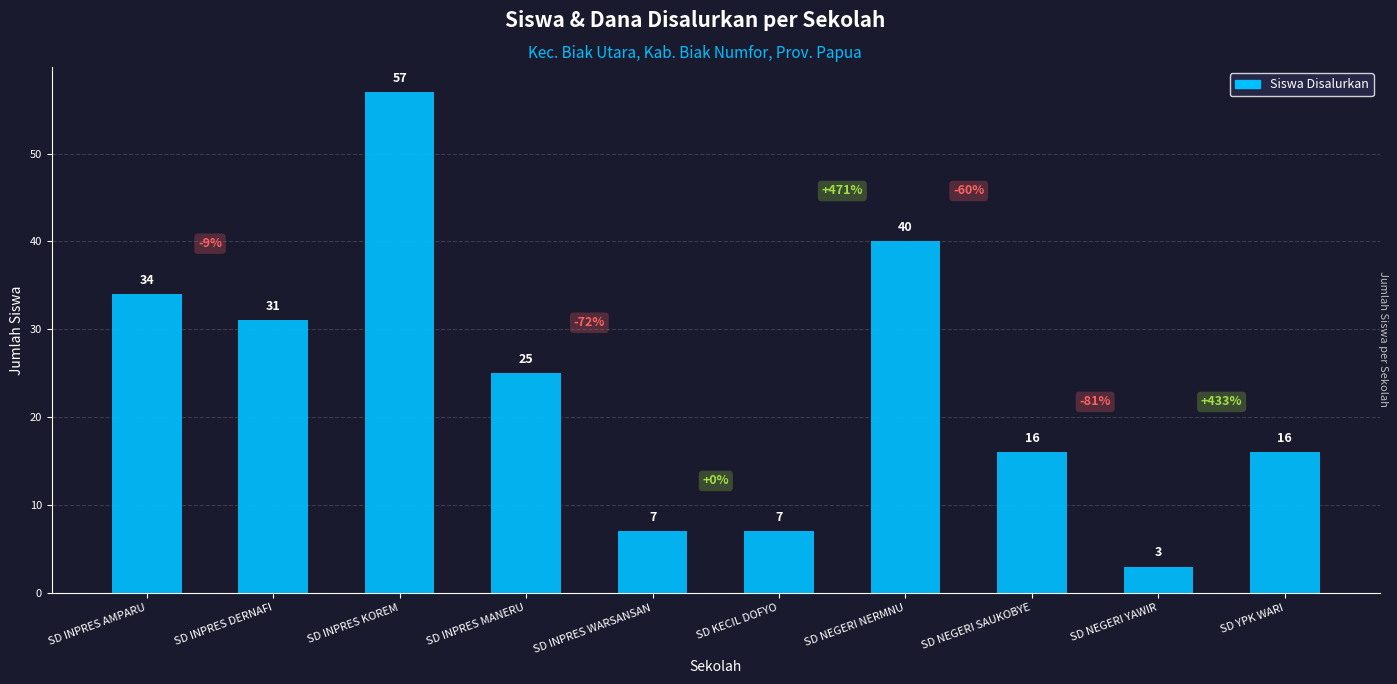

Are the bars horizontal?

No